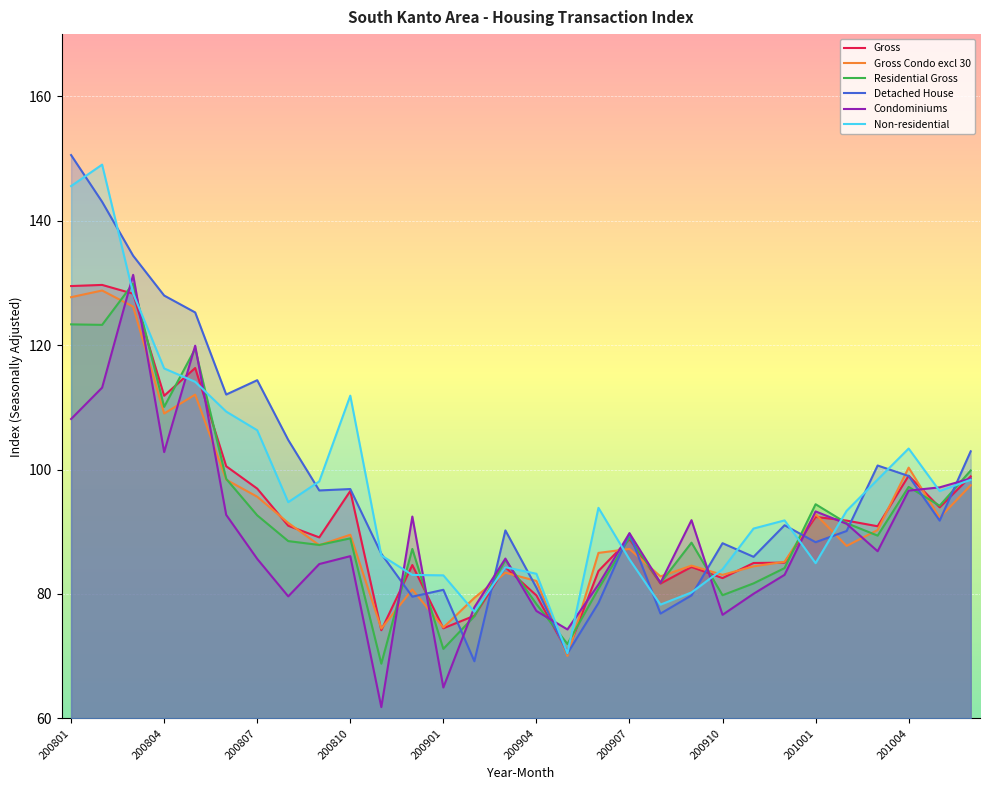

How many interior local valleys does the Gross Condo excl 30 series have?

9